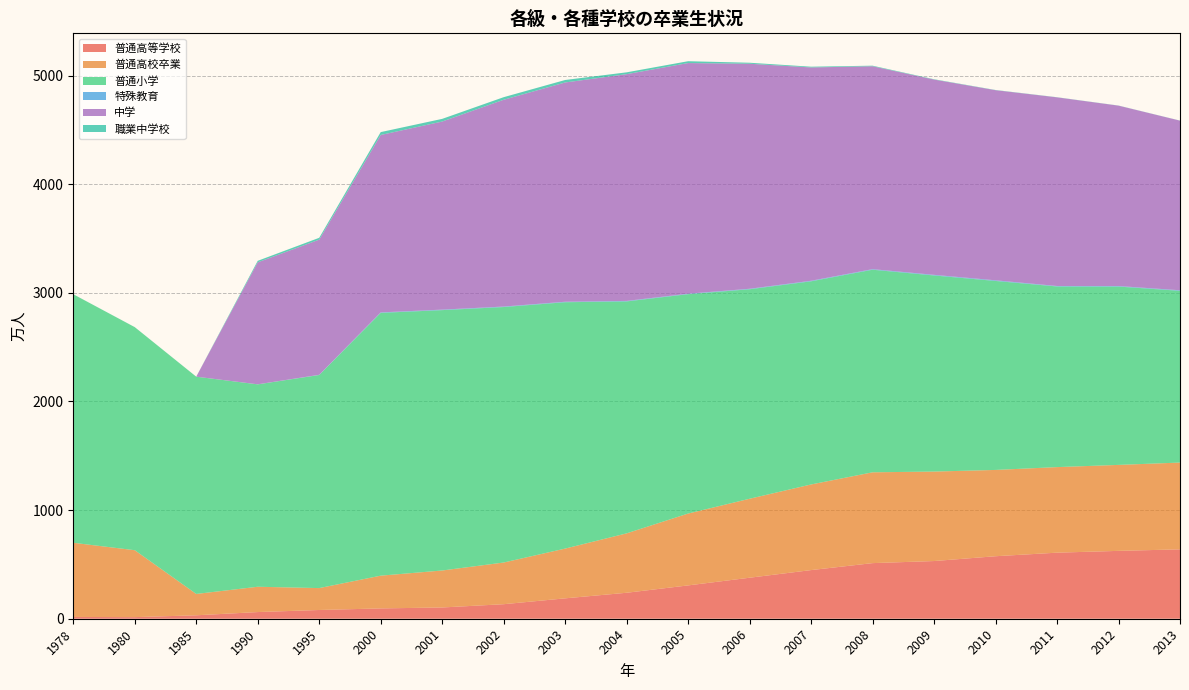

Reading left to right, transcribe all the data shown in this chart.

普通高等学校: 1978=16.5	1980=14.7	1985=31.6	1990=61.4	1995=80.5	2000=95.0	2001=103.6	2002=133.7	2003=187.7	2004=239.1	2005=306.8	2006=377.5	2007=447.8	2008=511.9	2009=531.1	2010=575.4	2011=608.2	2012=624.7	2013=638.7
普通高校卒業: 1978=682.7	1980=616.2	1985=196.6	1990=233.0	1995=201.6	2000=301.5	2001=340.5	2002=383.8	2003=458.1	2004=546.9	2005=661.6	2006=727.1	2007=788.3	2008=836.1	2009=823.7	2010=794.4	2011=787.7	2012=791.5	2013=799.0
普通小学: 1978=2287.9	1980=2053.3	1985=1999.9	1990=1863.1	1995=1961.5	2000=2419.2	2001=2396.9	2002=2351.9	2003=2267.9	2004=2135.2	2005=2019.5	2006=1928.5	2007=1870.2	2008=1865.0	2009=1805.2	2010=1739.6	2011=1662.8	2012=1641.6	2013=1581.1
特殊教育: 1978=0.3	1980=0.4	1985=0.4	1990=0.5	1995=1.9	2000=4.3	2001=4.6	2002=4.4	2003=4.5	2004=4.7	2005=4.3	2006=4.5	2007=5.0	2008=5.2	2009=5.7	2010=5.9	2011=4.4	2012=4.9	2013=5.1
中学: 1978=0.0	1980=0.0	1985=0.0	1990=1123.0	1995=1244.4	2000=1633.5	2001=1731.5	2002=1903.7	2003=2018.5	2004=2087.3	2005=2123.4	2006=2071.6	2007=1963.7	2008=1868.0	2009=1797.7	2010=1750.4	2011=1736.7	2012=1660.8	2013=1561.5
職業中学校: 1978=0.0	1980=0.0	1985=0.0	1990=13.9	1995=17.0	2000=26.4	2001=24.5	2002=23.8	2003=22.9	2004=16.9	2005=16.9	2006=9.2	2007=6.9	2008=5.1	2009=3.0	2010=1.8	2011=1.2	2012=0.9	2013=0.7